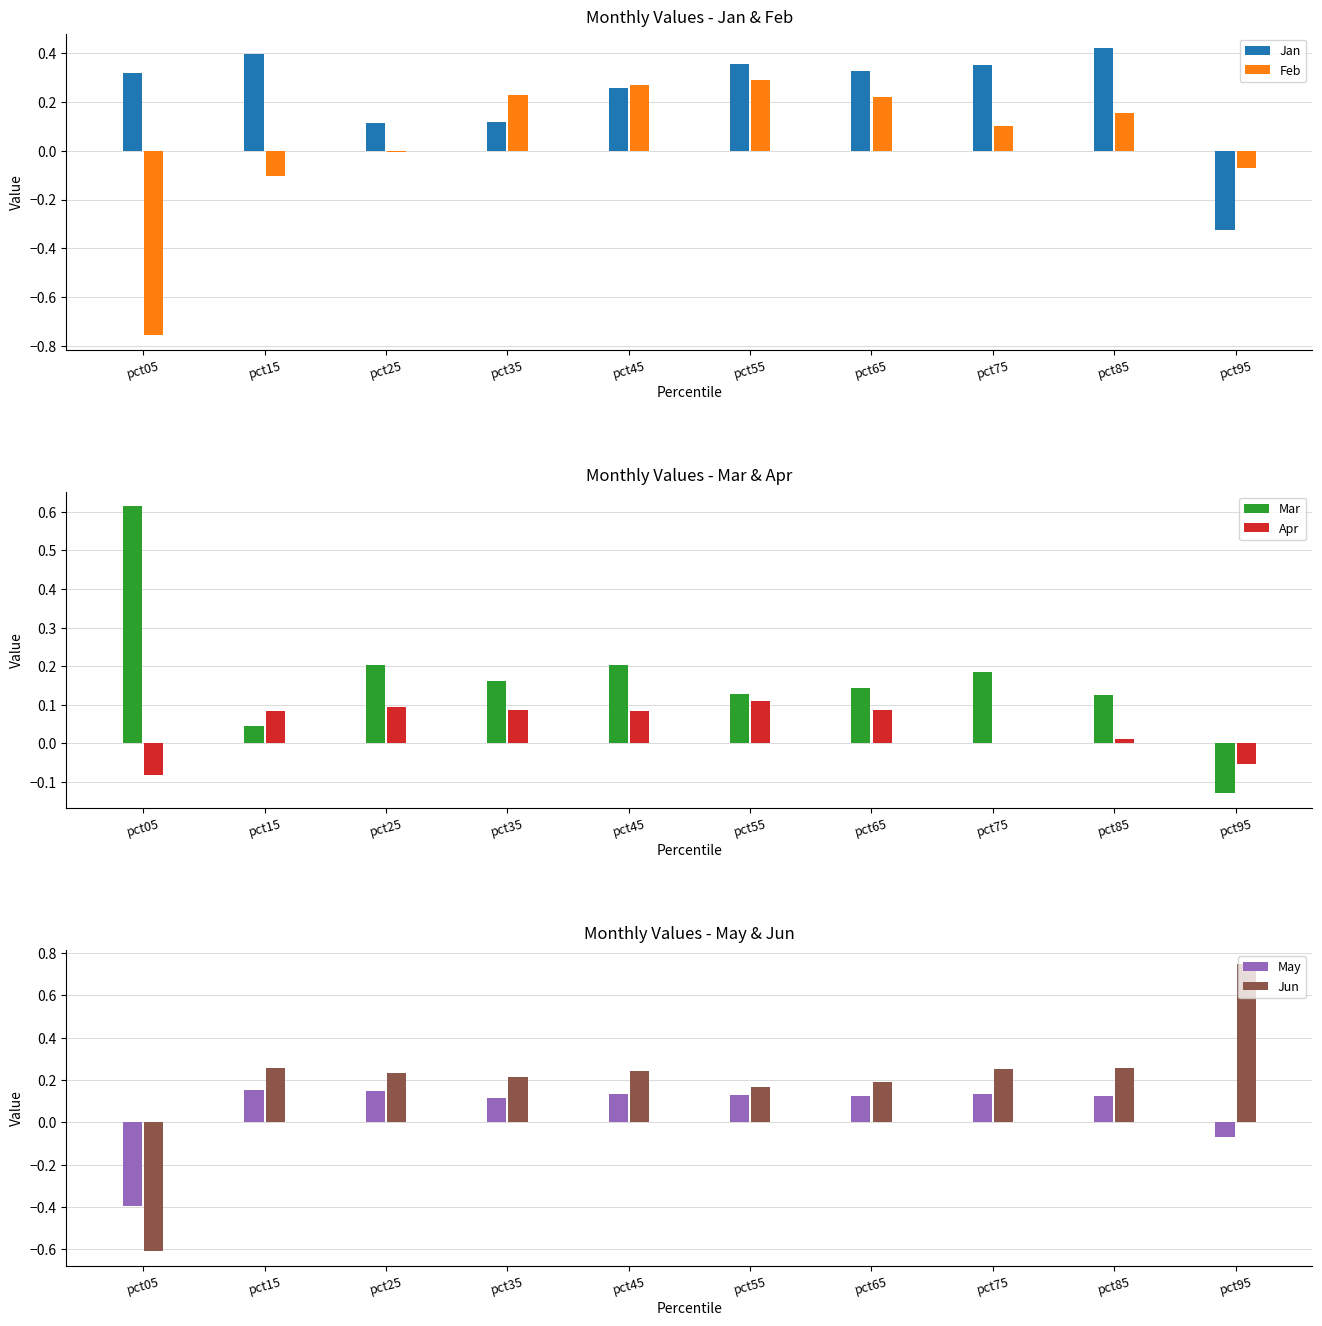

The value of Feb at pct75 is 0.0. True or false?

False